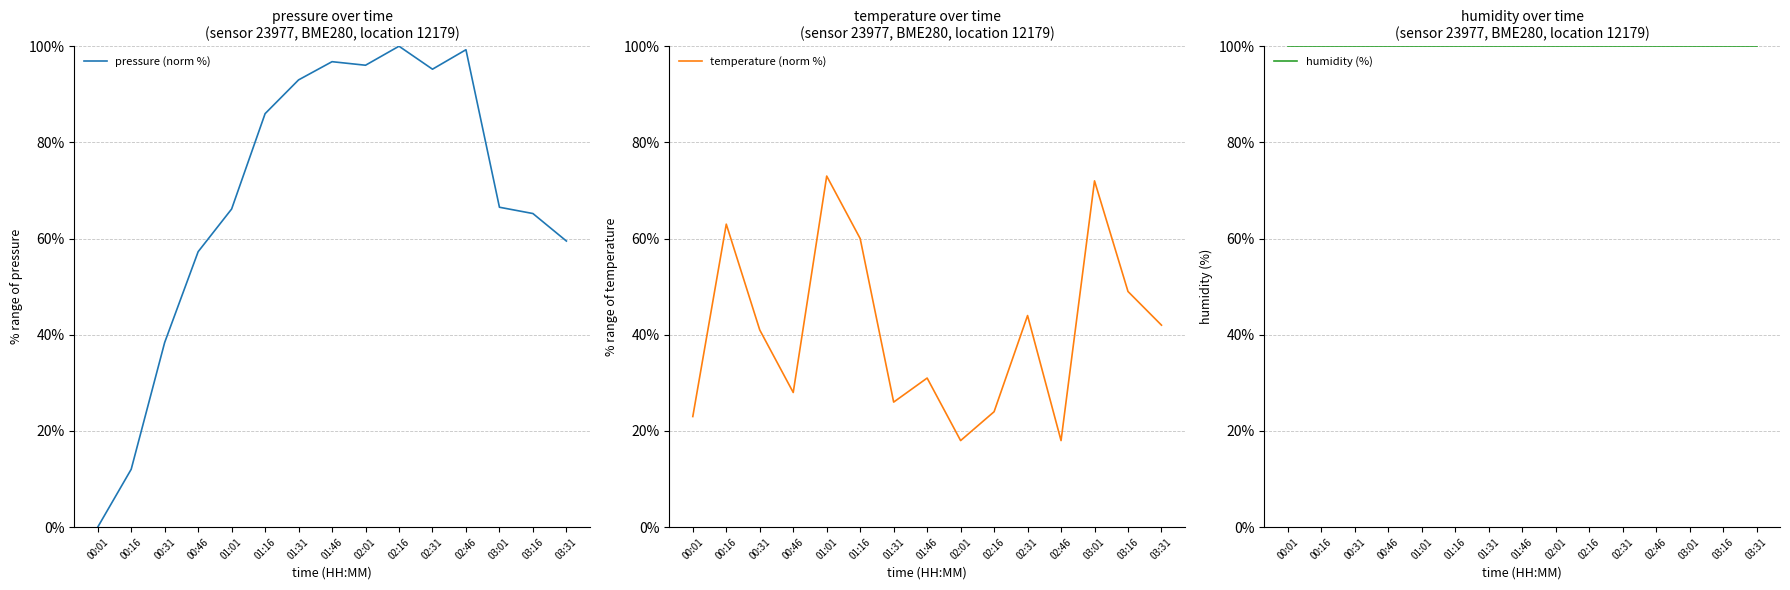

Is it true that pressure (norm %) equals 164.9 at 01:46?

False